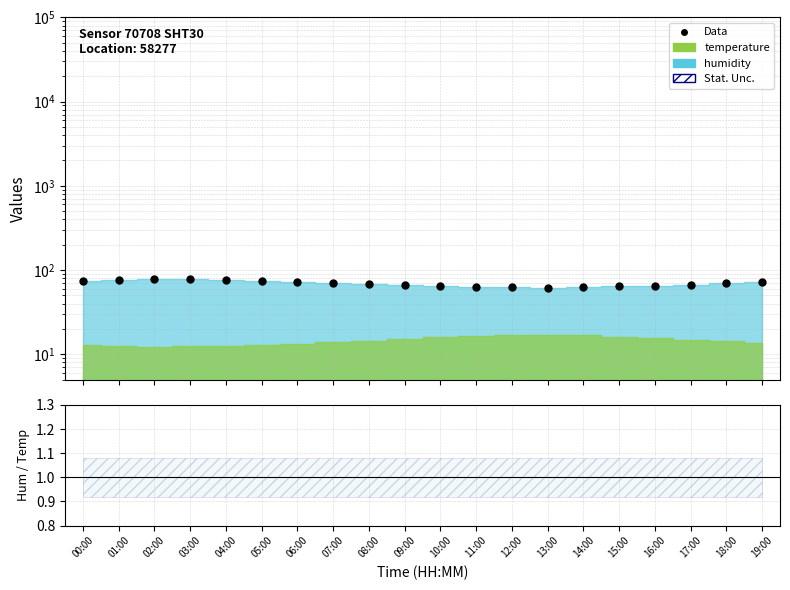

Is it true that humidity equals 61.8 at 13:00?

True